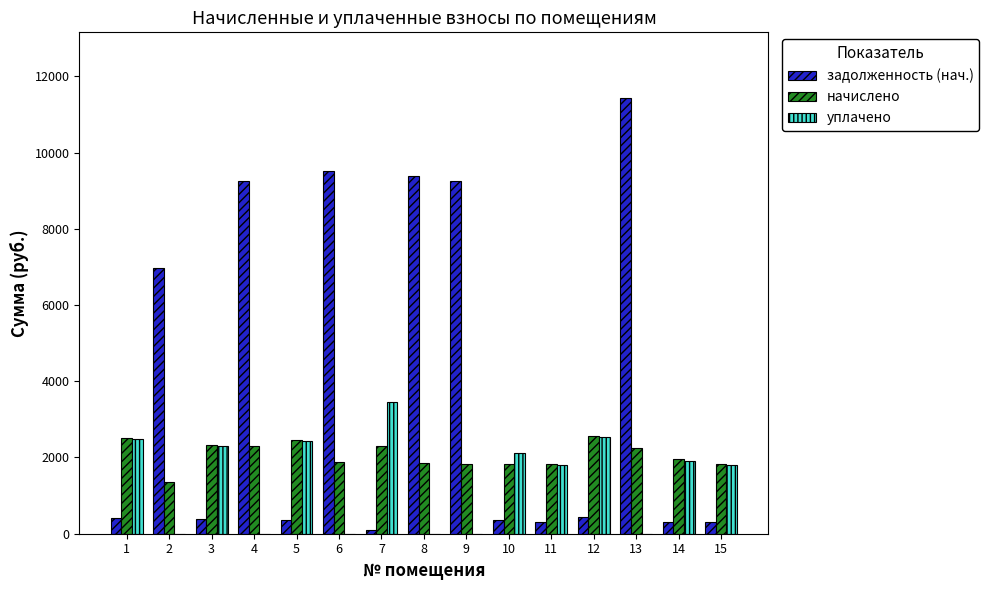

The value of начислено at 10 is 629.6. True or false?

False